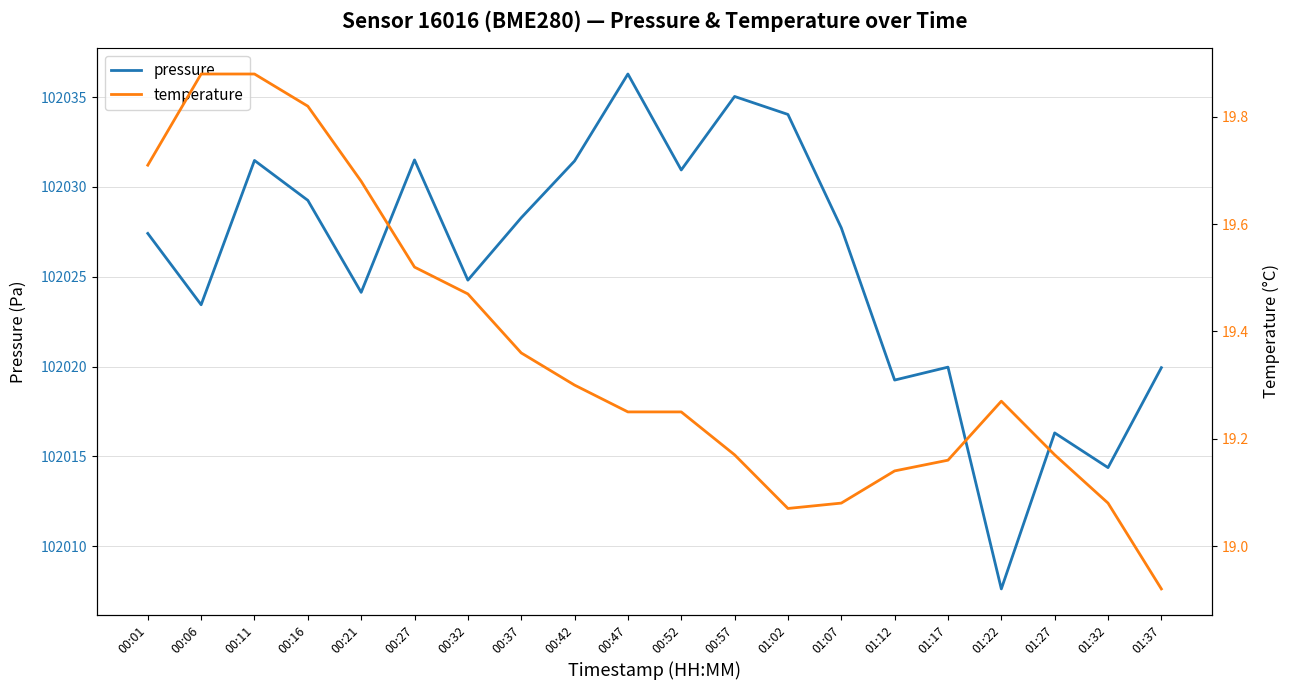

Reading left to right, what are all the values shown in this chart?

pressure: 00:01=102027.4	00:06=102023.4	00:11=102031.5	00:16=102029.2	00:21=102024.1	00:27=102031.5	00:32=102024.8	00:37=102028.3	00:42=102031.4	00:47=102036.3	00:52=102030.9	00:57=102035.0	01:02=102034.0	01:07=102027.7	01:12=102019.2	01:17=102020.0	01:22=102007.6	01:27=102016.3	01:32=102014.4	01:37=102019.9
temperature: 00:01=19.7	00:06=19.9	00:11=19.9	00:16=19.8	00:21=19.7	00:27=19.5	00:32=19.5	00:37=19.4	00:42=19.3	00:47=19.2	00:52=19.2	00:57=19.2	01:02=19.1	01:07=19.1	01:12=19.1	01:17=19.2	01:22=19.3	01:27=19.2	01:32=19.1	01:37=18.9